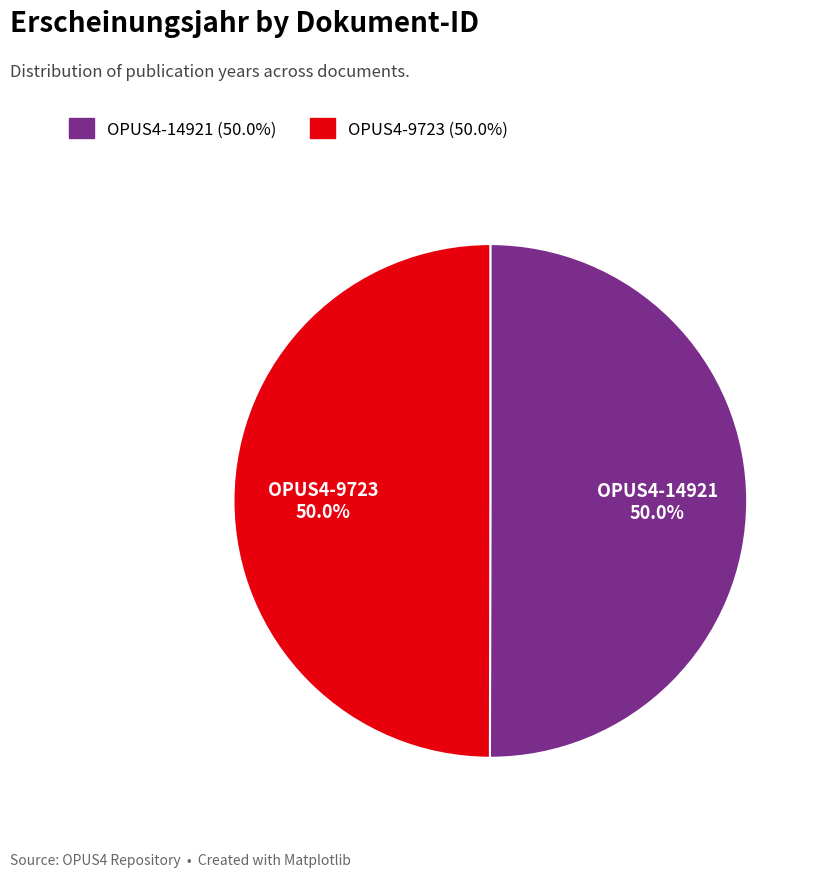

To the nearest percent, what percentage of the pie is OPUS4-9723?

50%